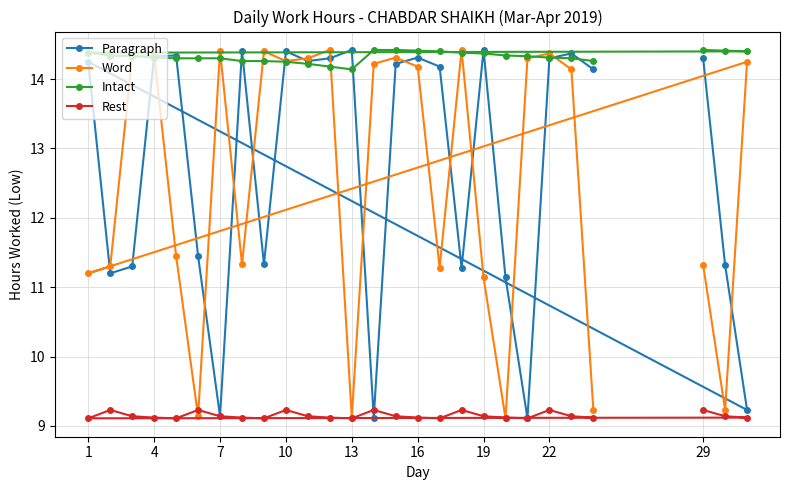

How many categories are shown in the chart?

27